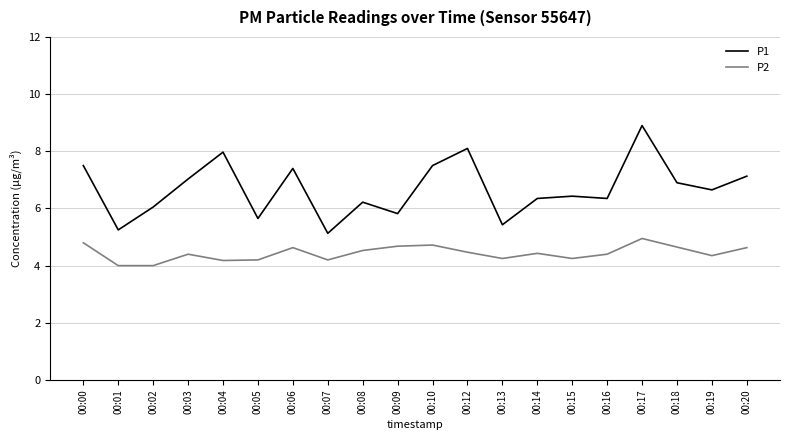

Which series has the largest total across all categories?

P1